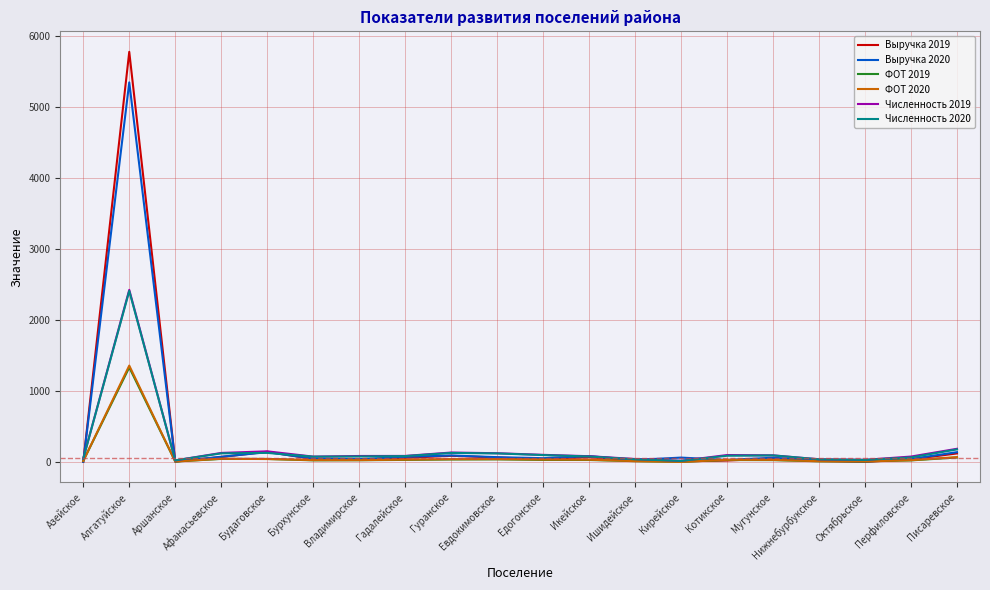

Where does the Выручка 2019 series first go above 42?

Алгатуйское